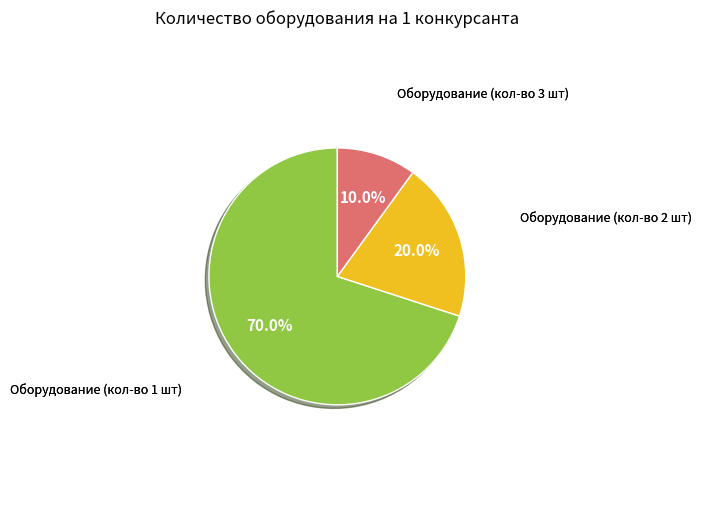

Is there any slice that represents more than half of the pie?

Yes